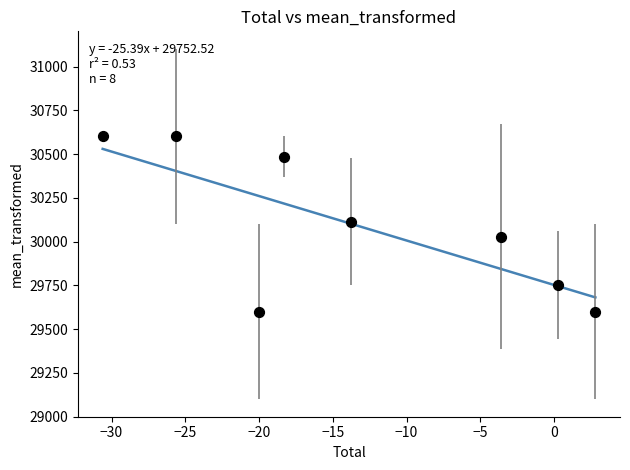

What is the average X value?

-13.6